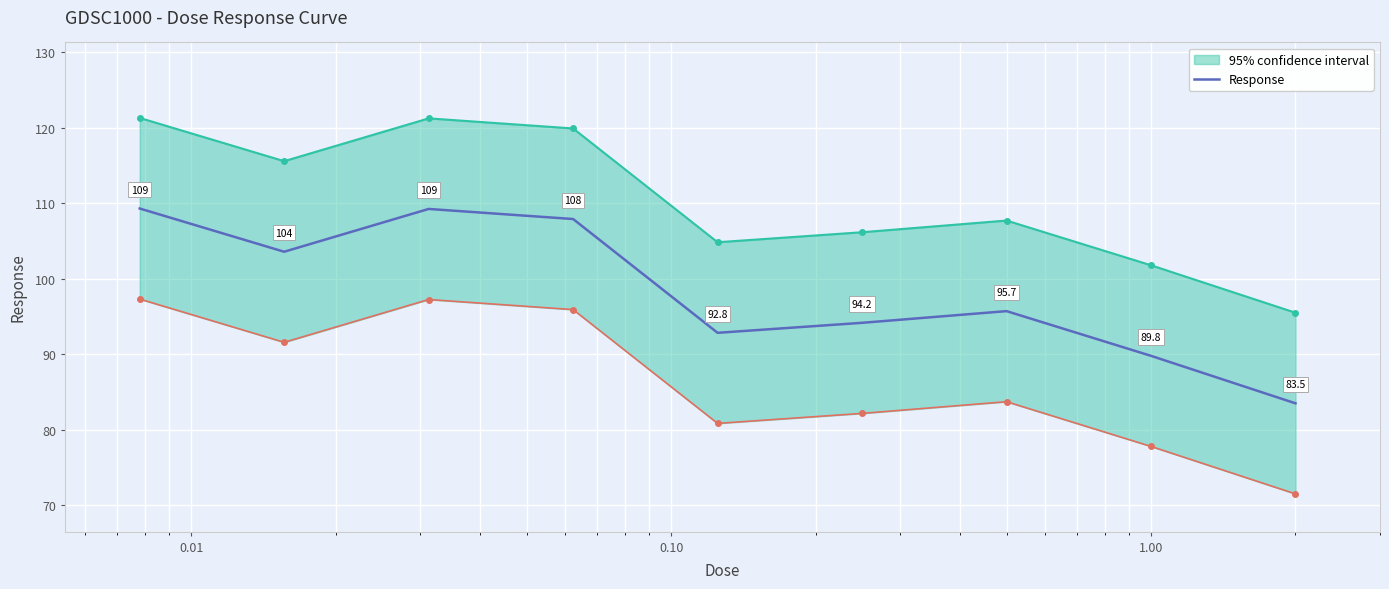

How many data points does each series have?

9